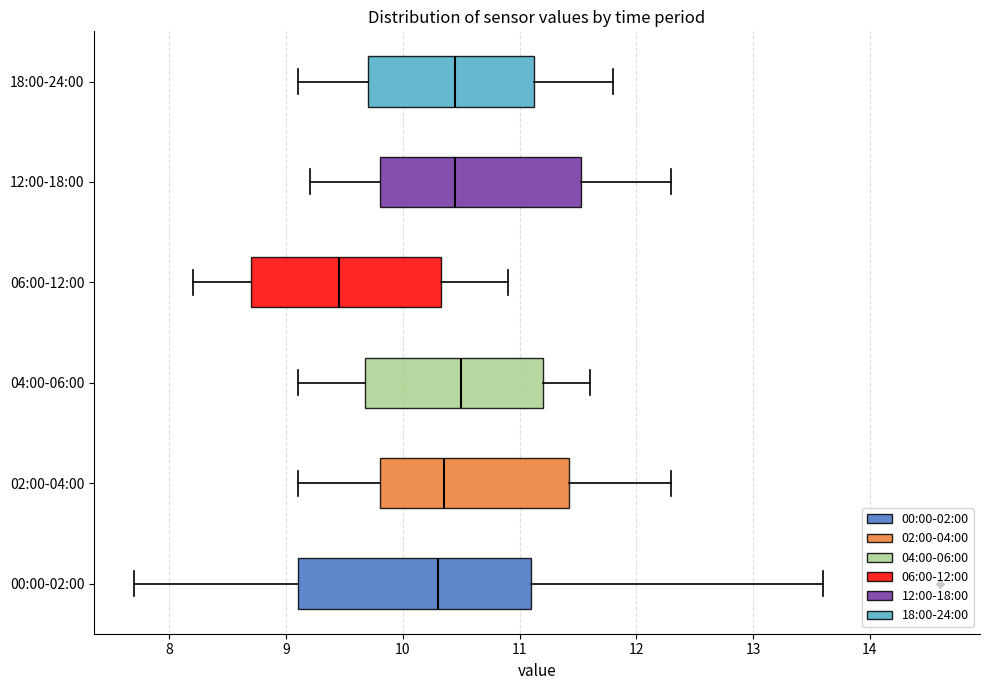

Which box is the widest, from its left edge to its right edge?

00:00-02:00